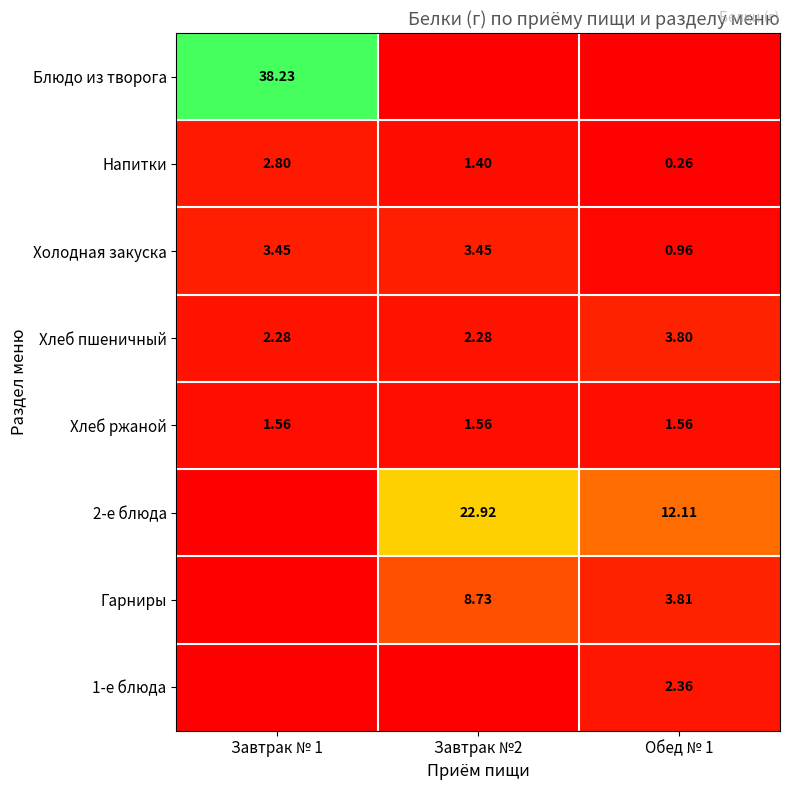

Between Обед № 1 and Завтрак №2, which is larger?

Обед № 1